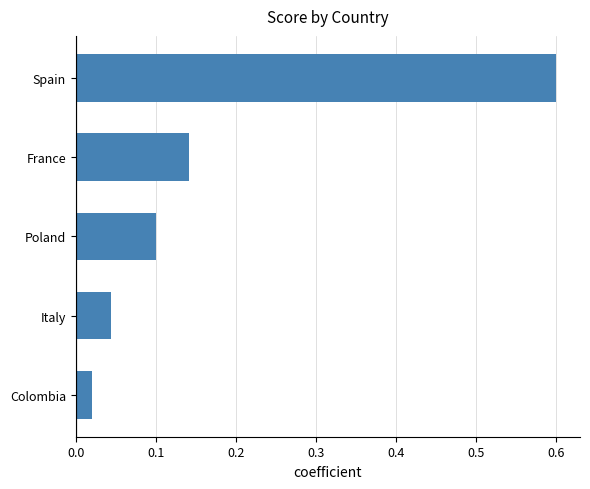

What is the average value?

0.2